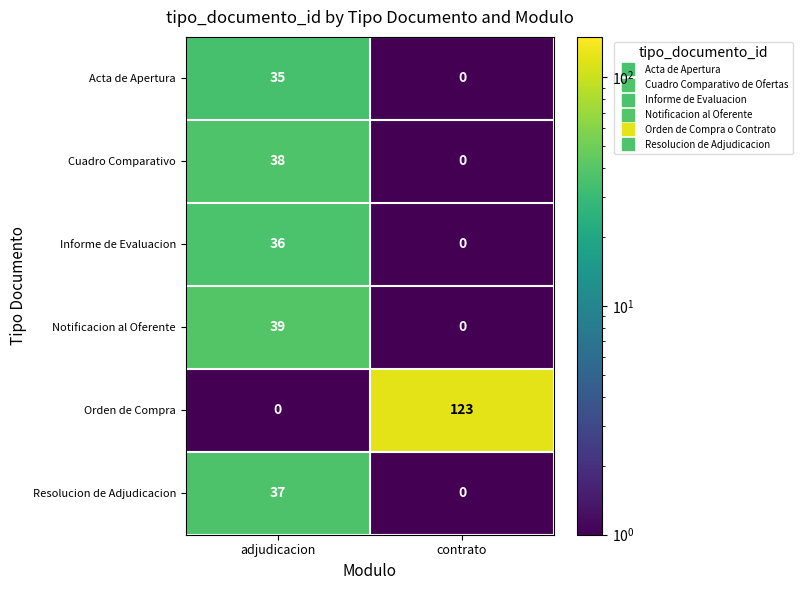

Which series has the widest spread of values?

Orden de Compra